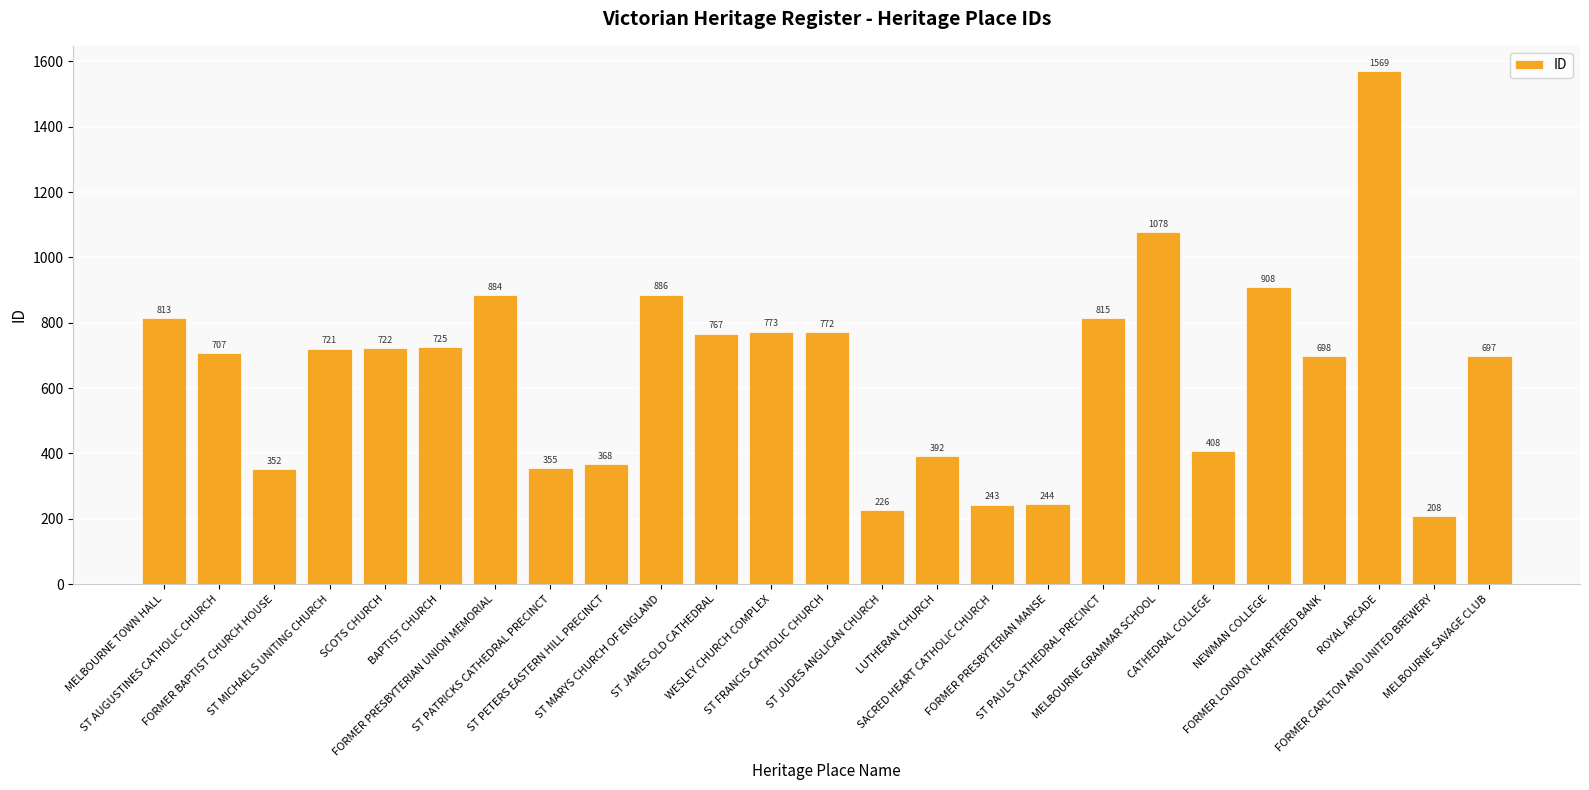

At which category does the chart reach its minimum across all series?

FORMER CARLTON AND UNITED BREWERY